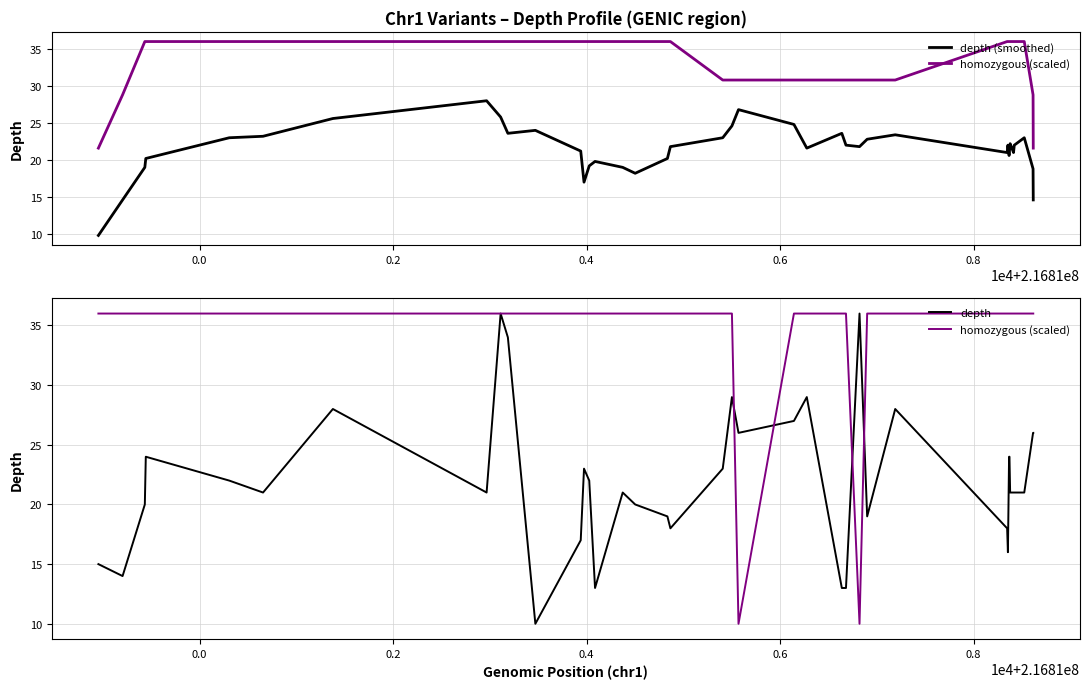

How many series are shown in this chart?

3